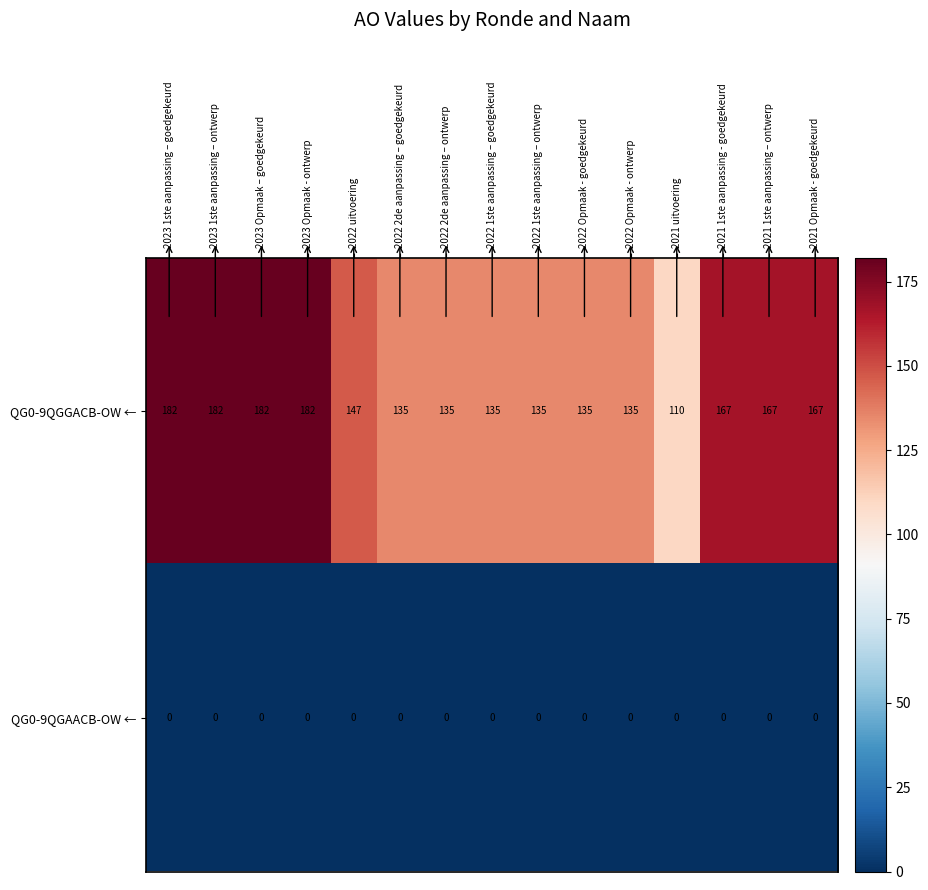

Rank the series by their maximum value, from lowest to highest.

QG0-9QGAACB-OW ←, QG0-9QGGACB-OW ←